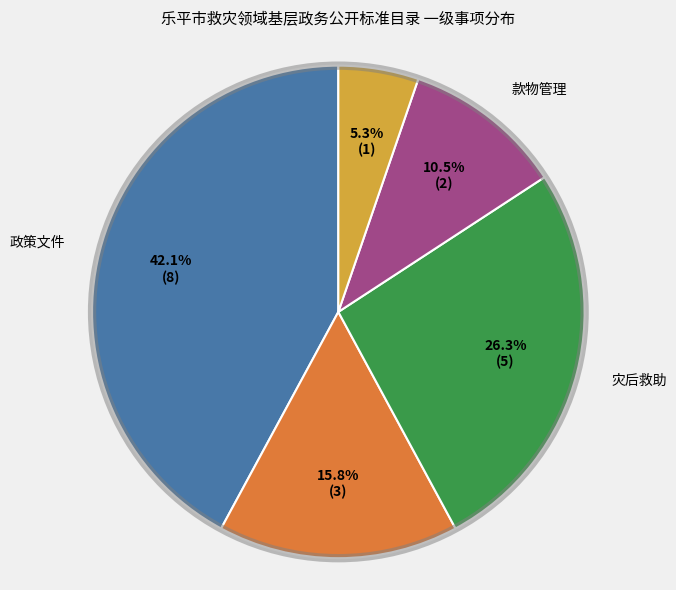

Is there a majority slice in this chart?

No